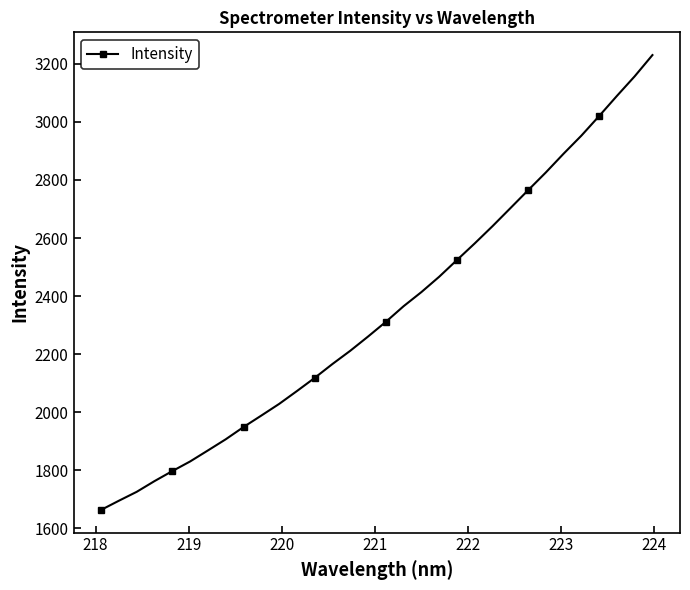

What is the minimum value shown in the chart?

1663.5